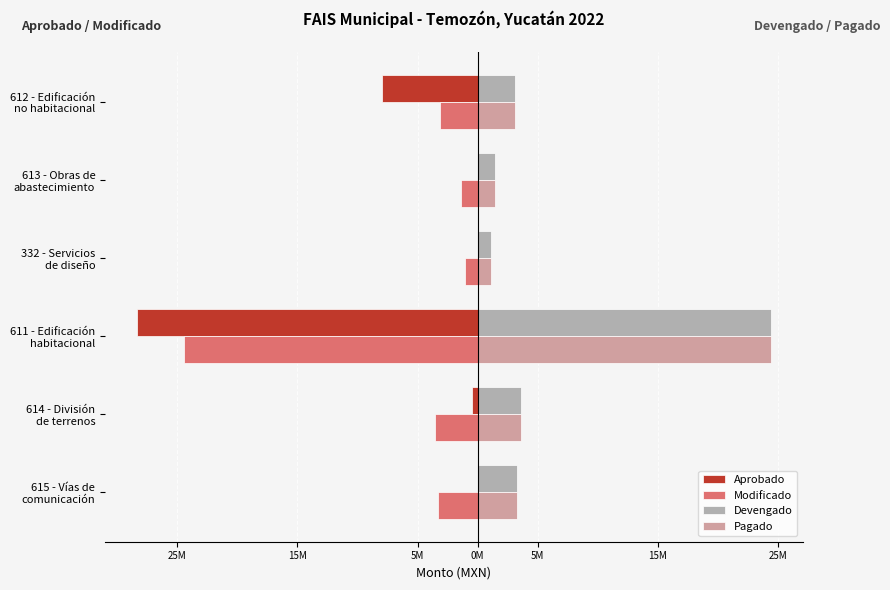

What are all the series names shown in the legend?

Aprobado, Modificado, Devengado, Pagado